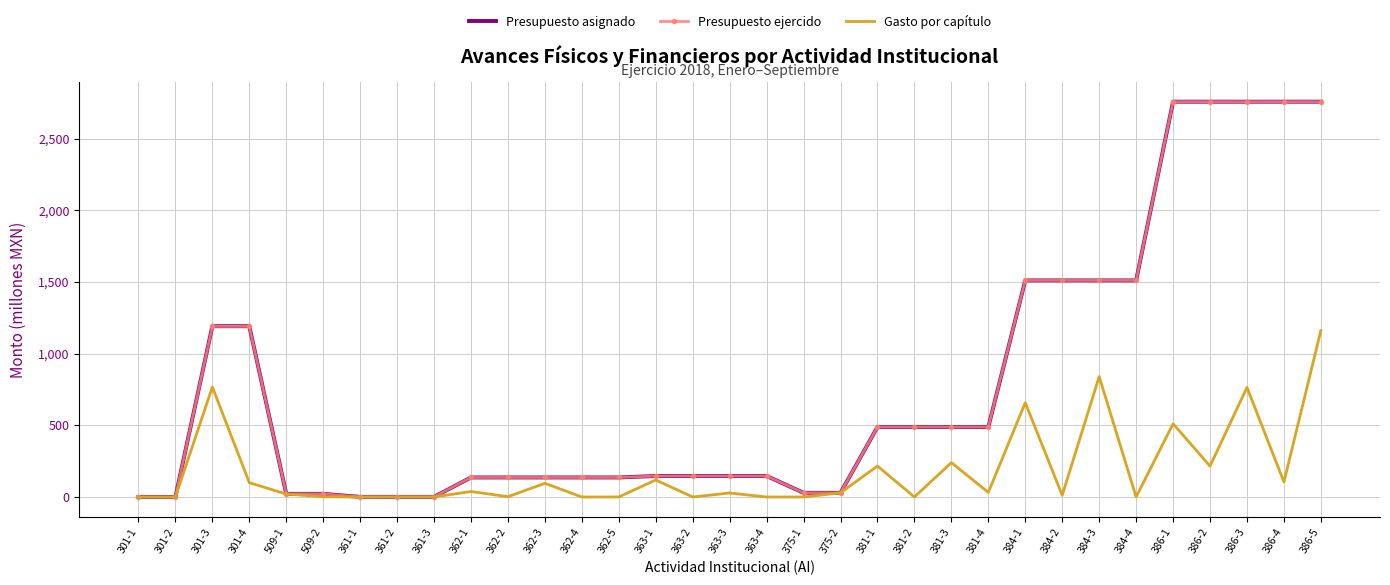

Is the value of Gasto por capítulo at 381-4 greater than the value of Presupuesto ejercido at 363-1?

No